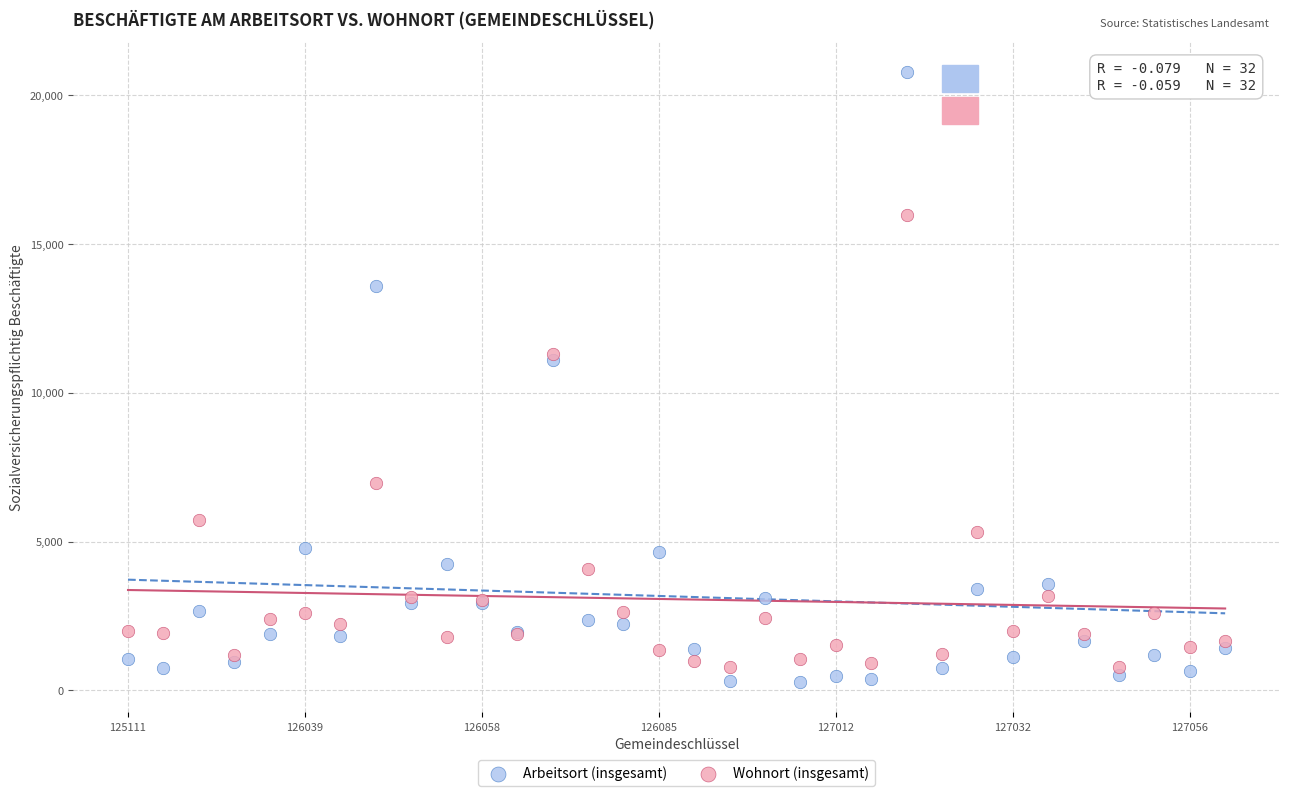

Which series has the largest Y range (max minus min)?

Arbeitsort (insgesamt)